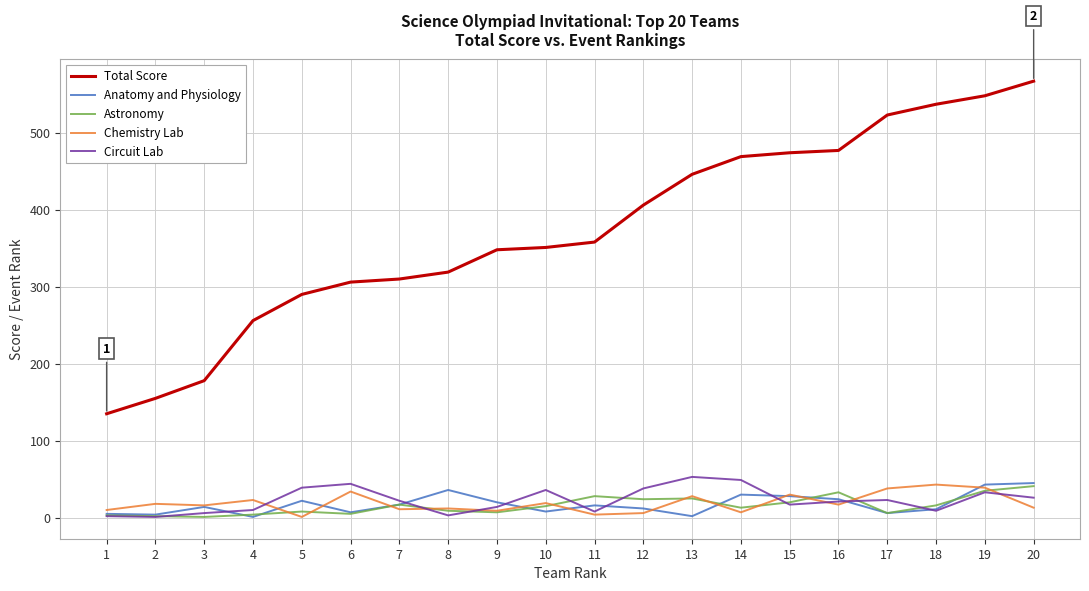

True or false: Astronomy and Circuit Lab intersect in this chart.

True